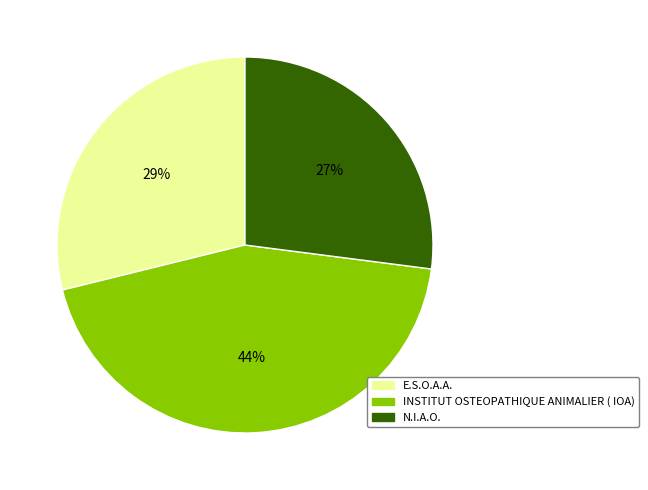

True or false: E.S.O.A.A. accounts for 35% of the total.

False